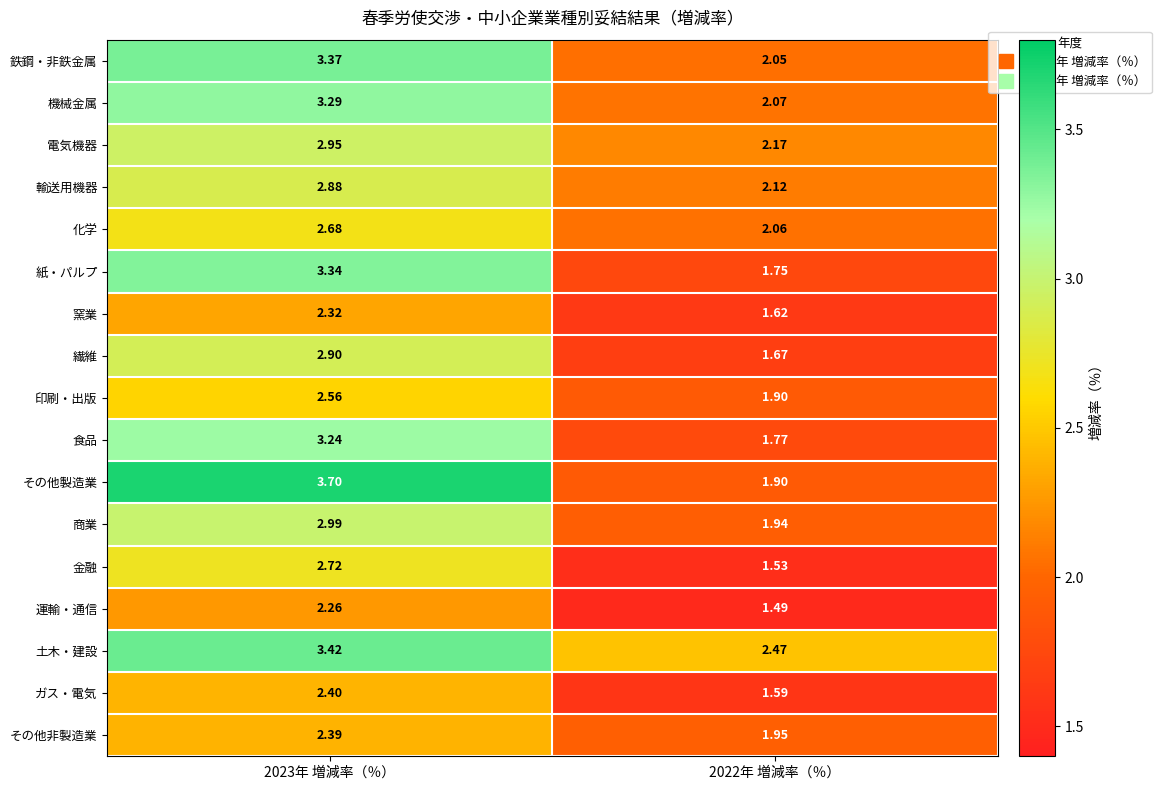

Rank the series at 2023年 増減率（％） from highest to lowest value.

その他製造業, 土木・建設, 鉄鋼・非鉄金属, 紙・パルプ, 機械金属, 食品, 商業, 電気機器, 繊維, 輸送用機器, 金融, 化学, 印刷・出版, ガス・電気, その他非製造業, 窯業, 運輸・通信